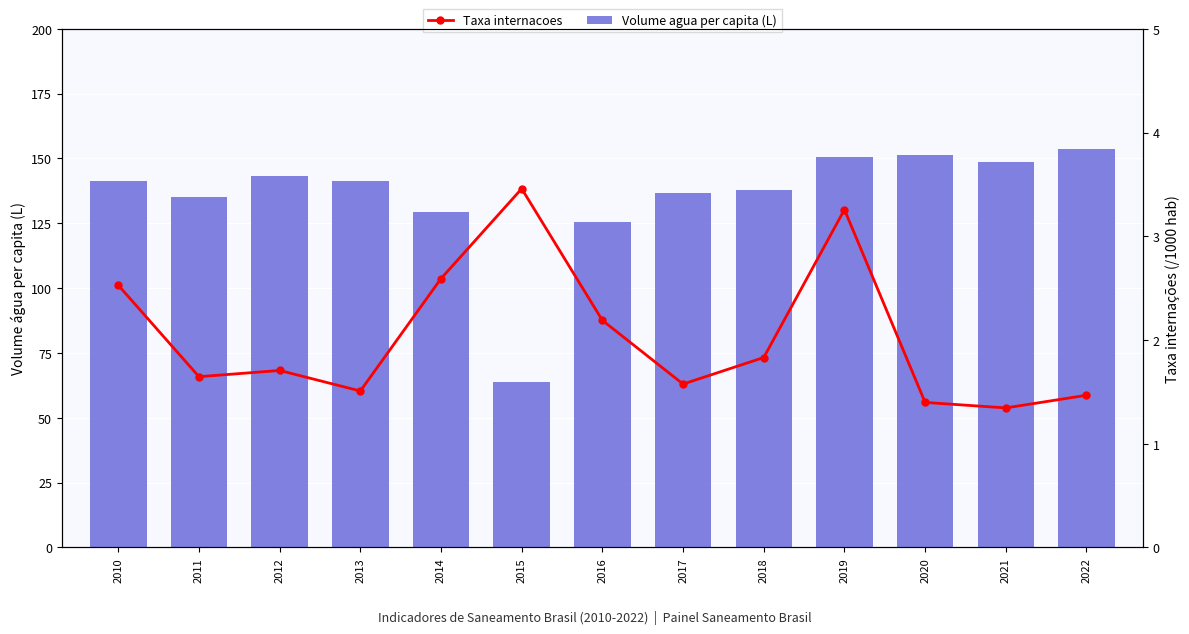

What are all the series names shown in the legend?

Volume agua per capita (L), Taxa internacoes